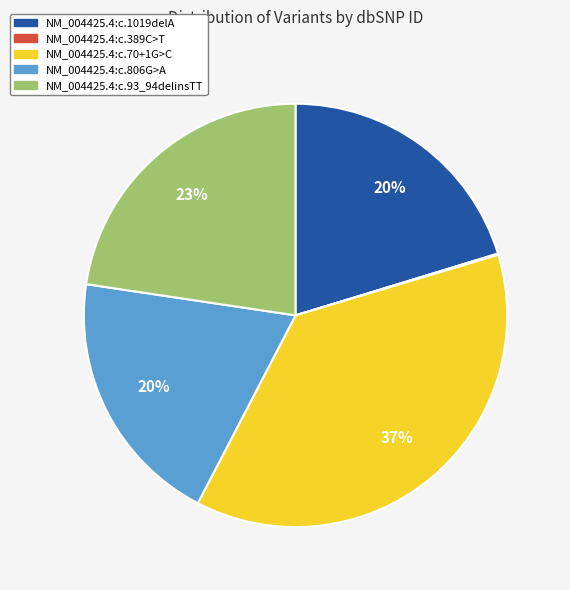

Is the sum of NM_004425.4:c.806G>A and NM_004425.4:c.70+1G>C greater than half?

Yes